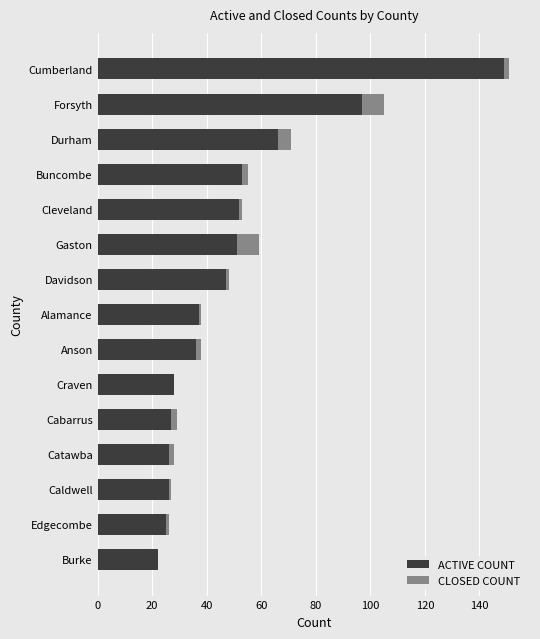

Where is ACTIVE COUNT nearest to the value 85?

Forsyth